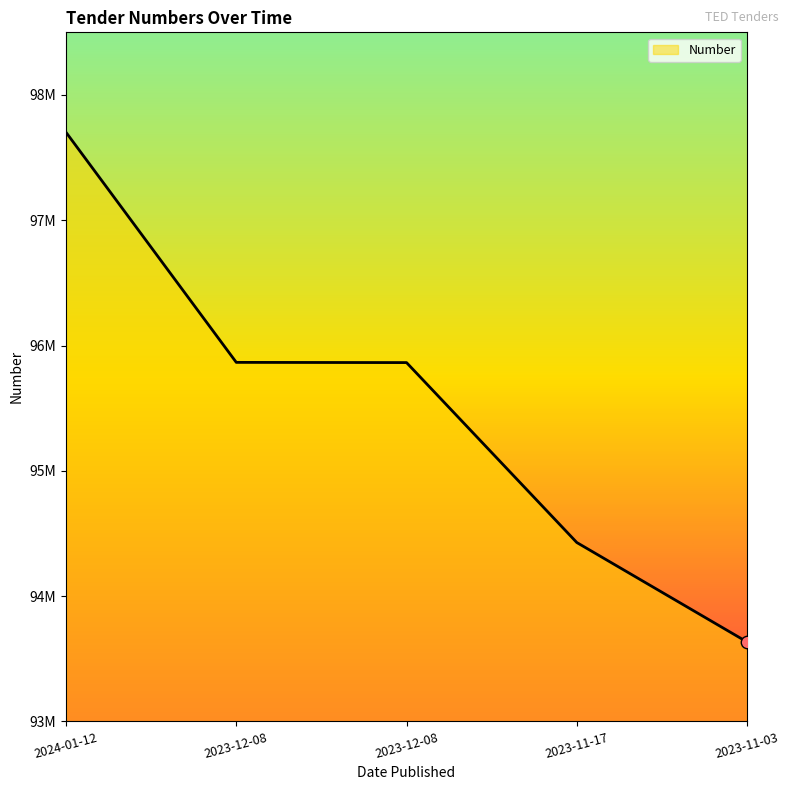

Does the chart have visible grid lines?

No